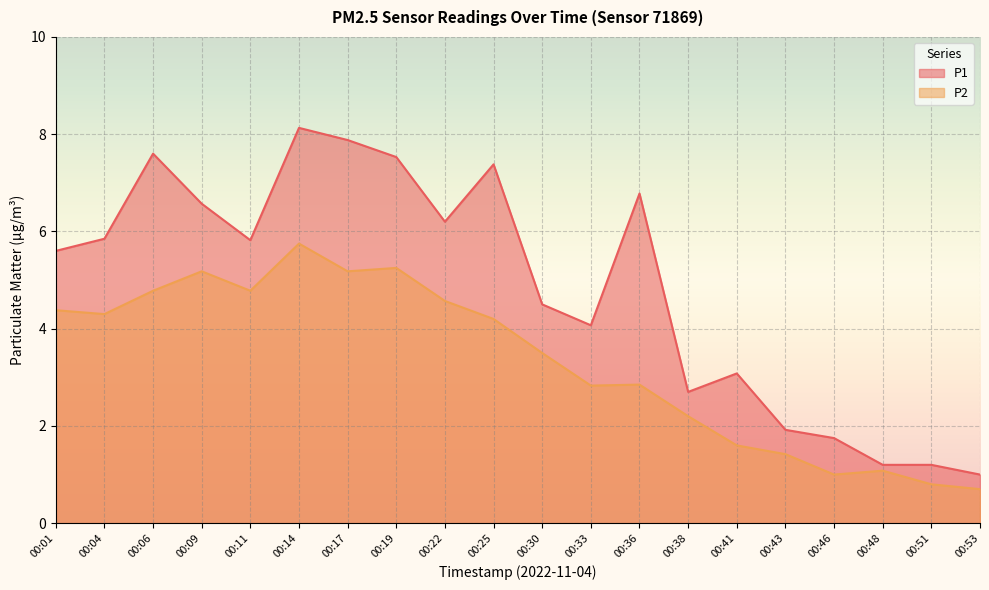

At which category is the sum across all series the highest?

00:14